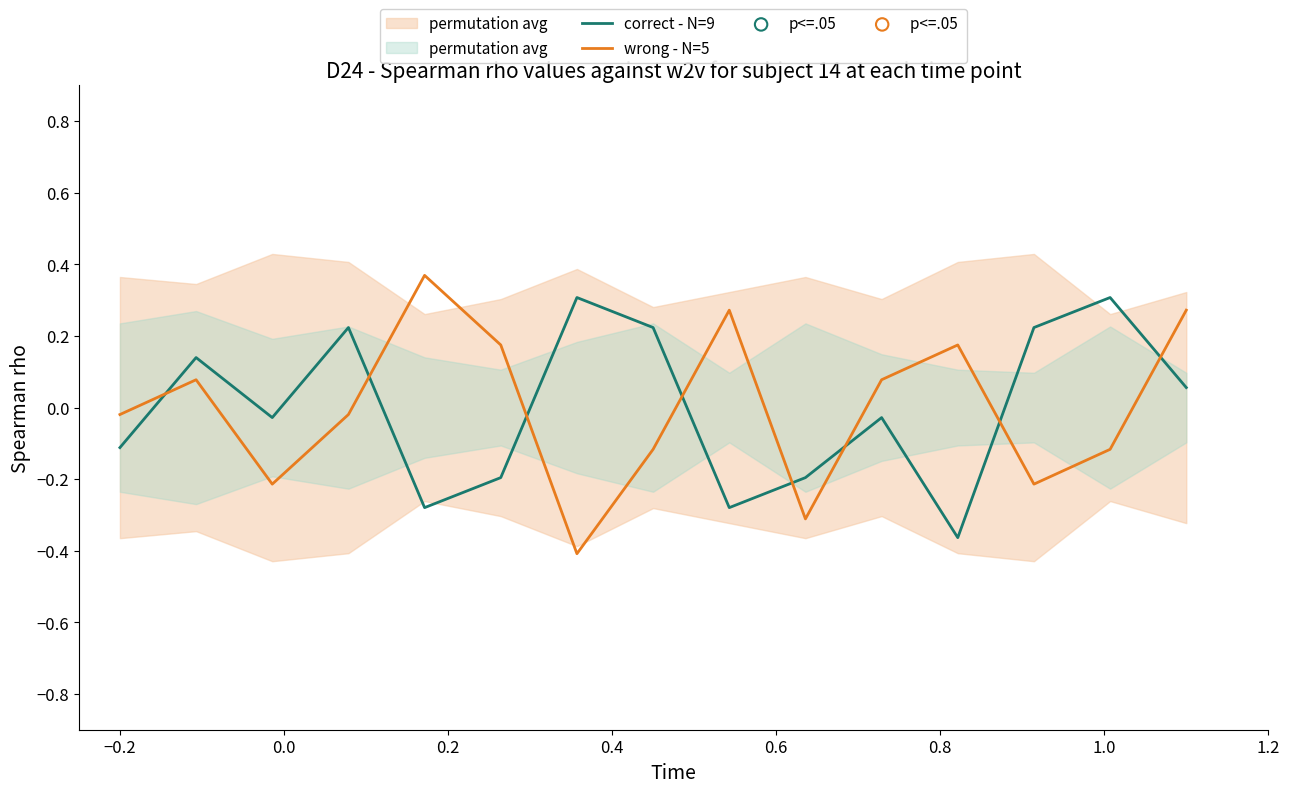

Which series has the largest total across all categories?

correct - N=9